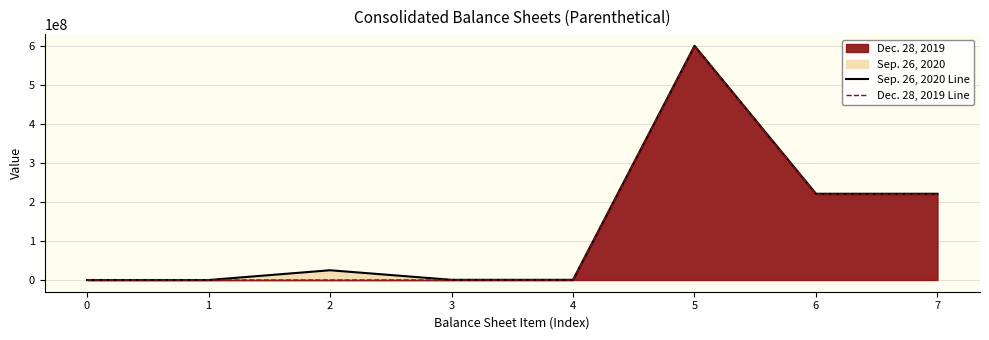

Is it true that Dec. 28, 2019 Line equals 220000000 at 6?

True